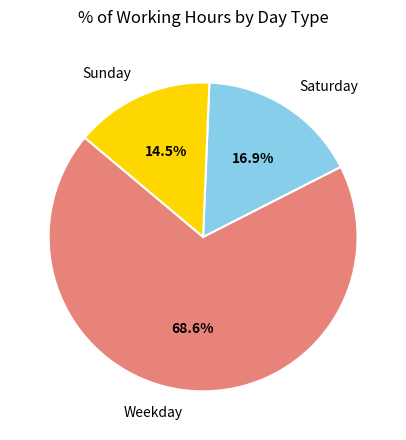

Rank the categories by value from highest to lowest.

Weekday, Saturday, Sunday